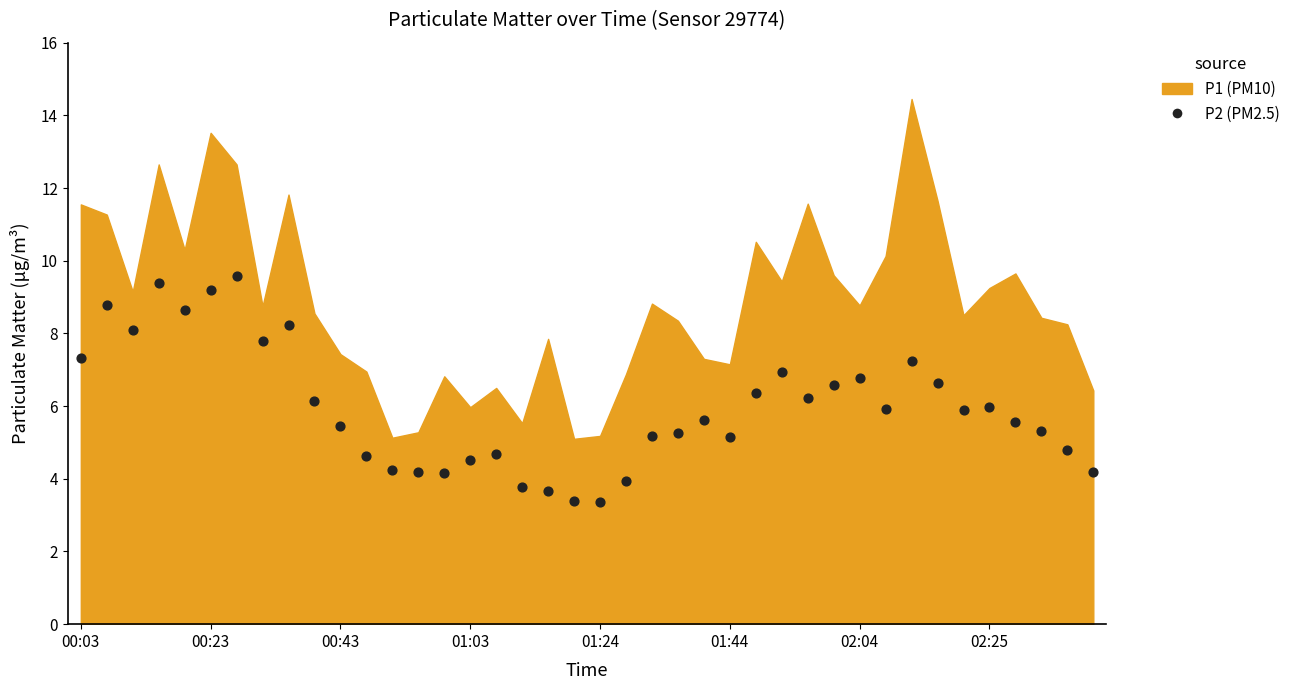

What is the range of Y values (max minus min)?

6.2